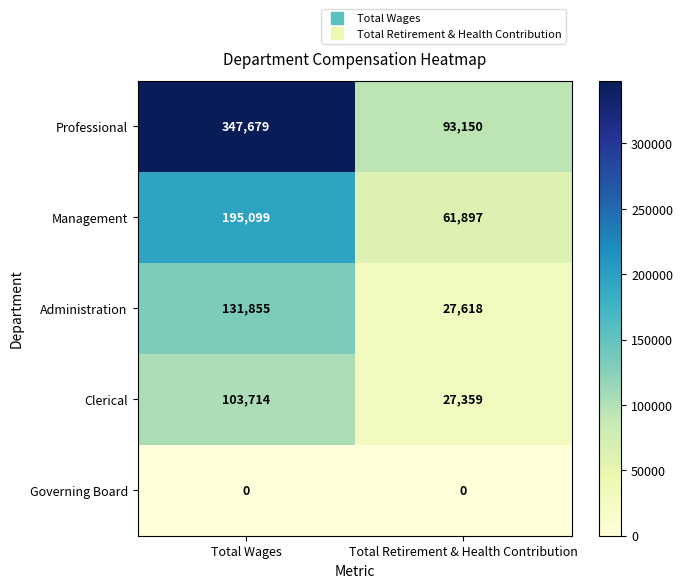

List the series in order of their peak value, highest first.

Professional, Management, Administration, Clerical, Governing Board